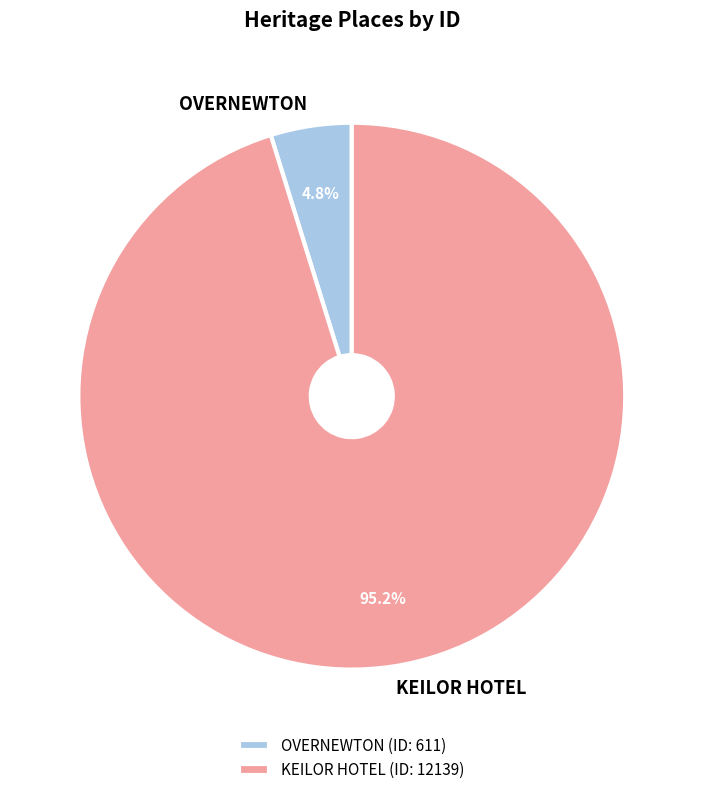

Is there a majority slice in this chart?

Yes